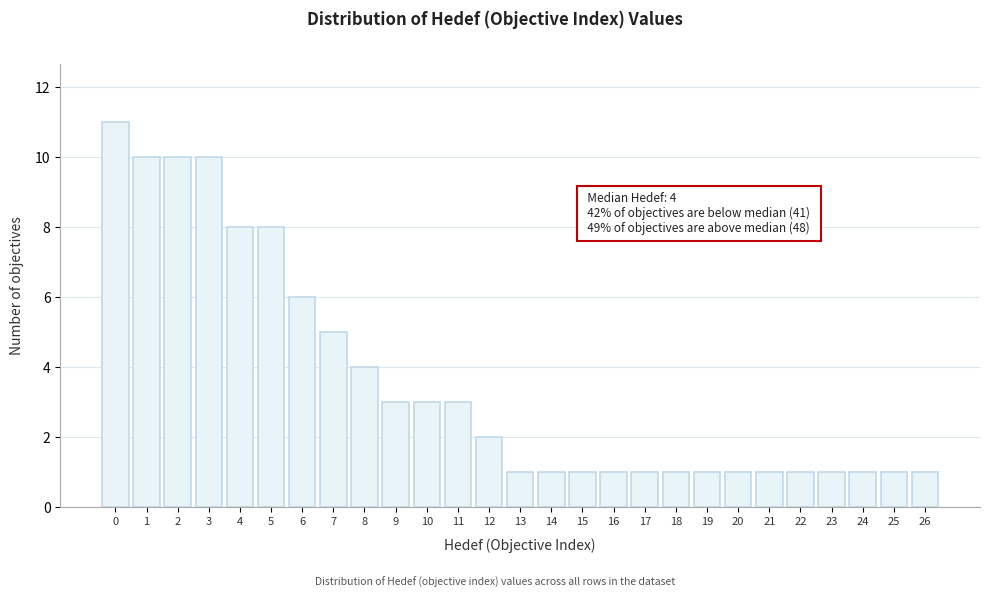

Reading left to right, extract all data points from this chart.

11	10	10	10	8	8	6	5	4	3	3	3	2	1	1	1	1	1	1	1	1	1	1	1	1	1	1